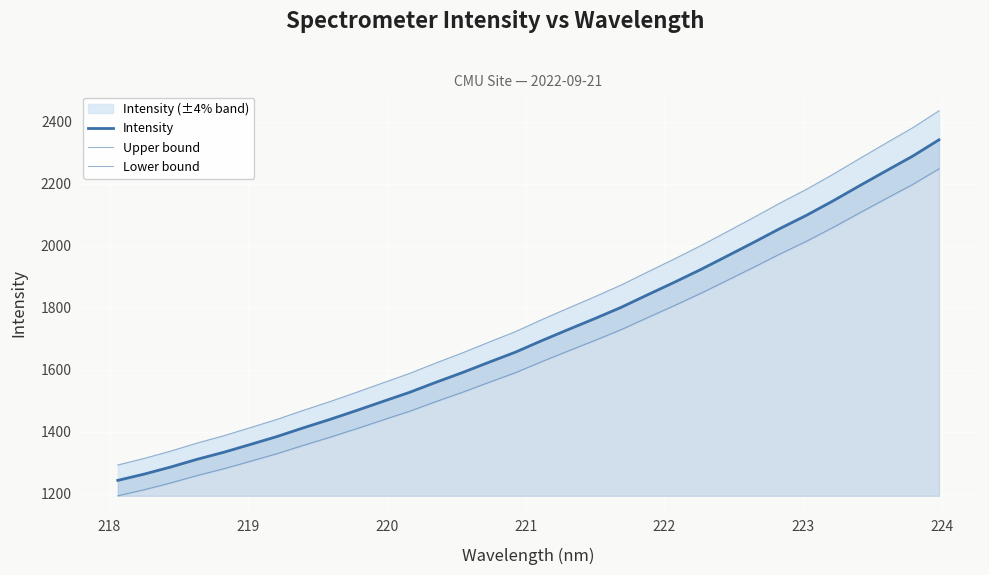

What is the minimum value for Intensity?

1242.4